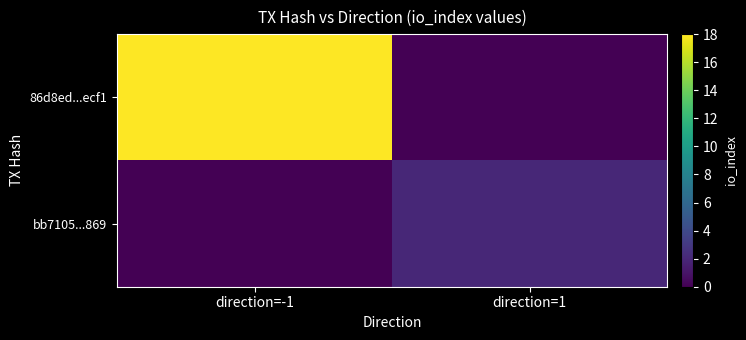

Rank the series by their average value, from lowest to highest.

bb7105...869, 86d8ed...ecf1